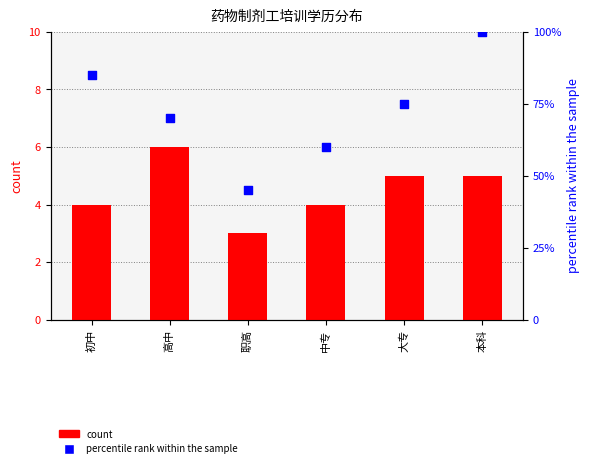

What are all the series names shown in the legend?

count, percentile rank within the sample